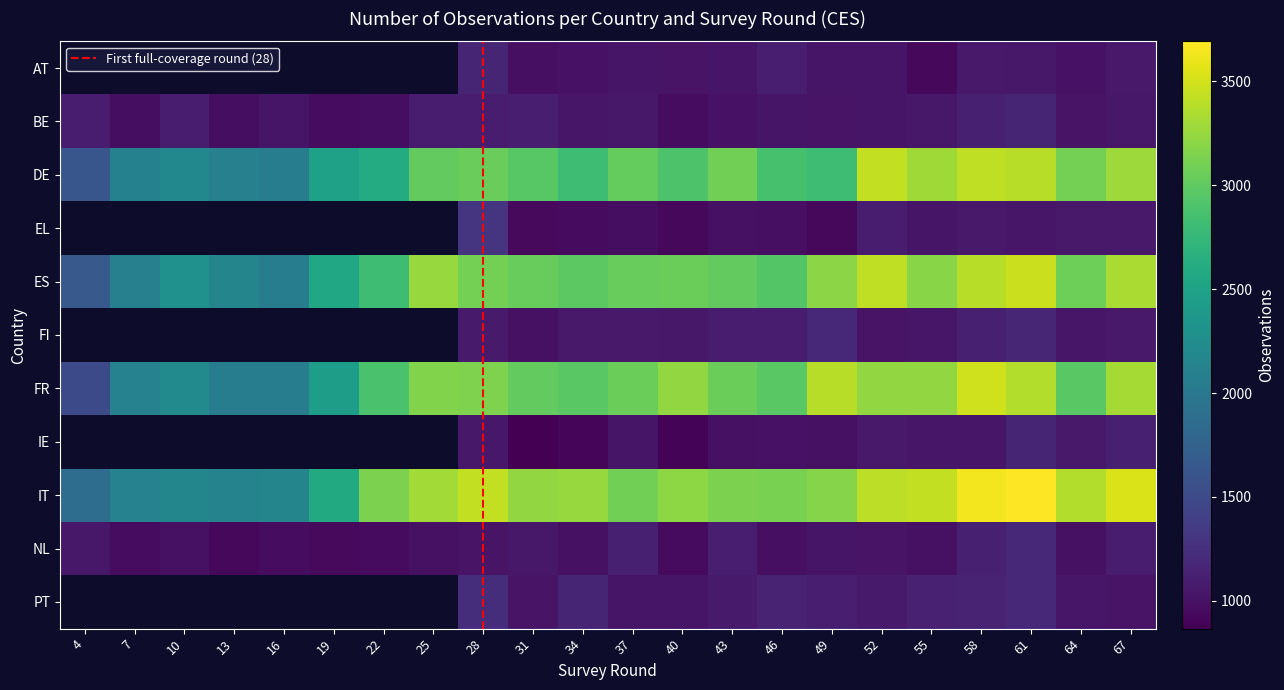

How many values in the IT series are below 3218?

11